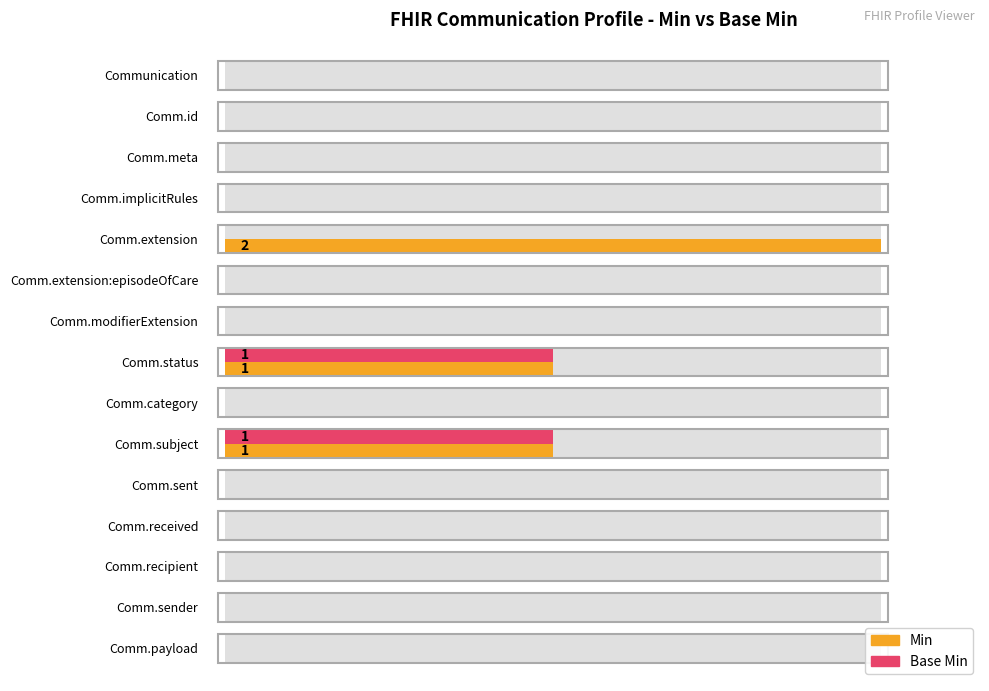

Which series has the largest total across all categories?

Min